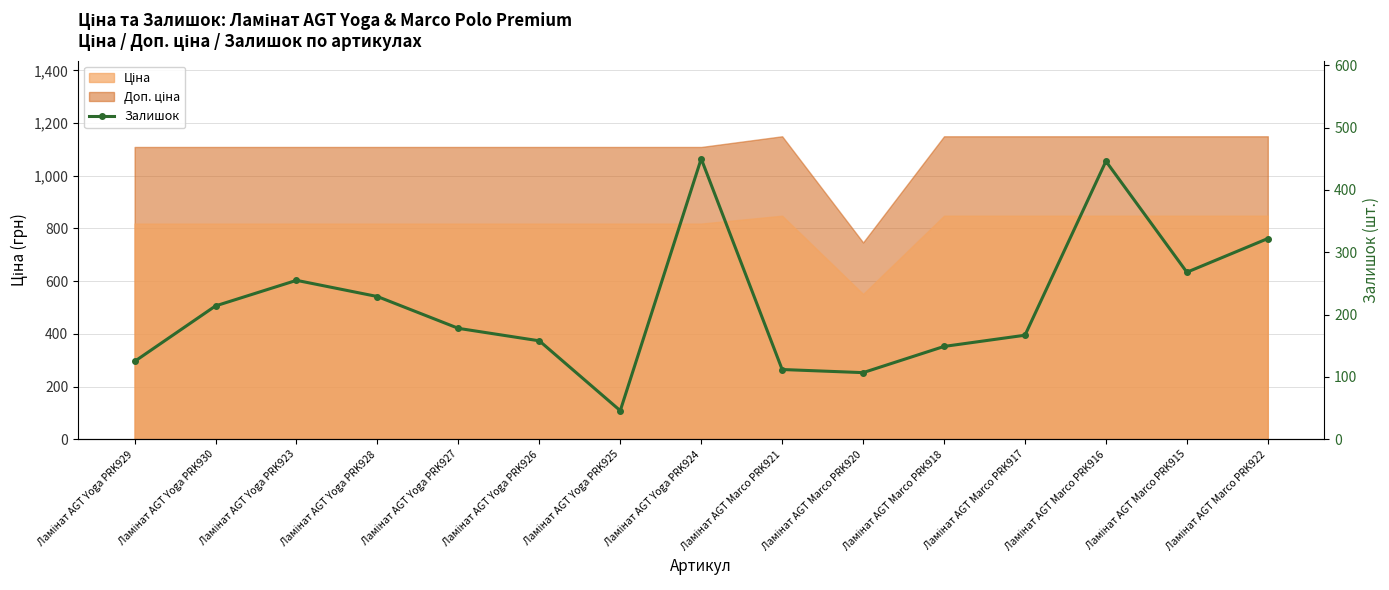

How many data points are less than 178?

7